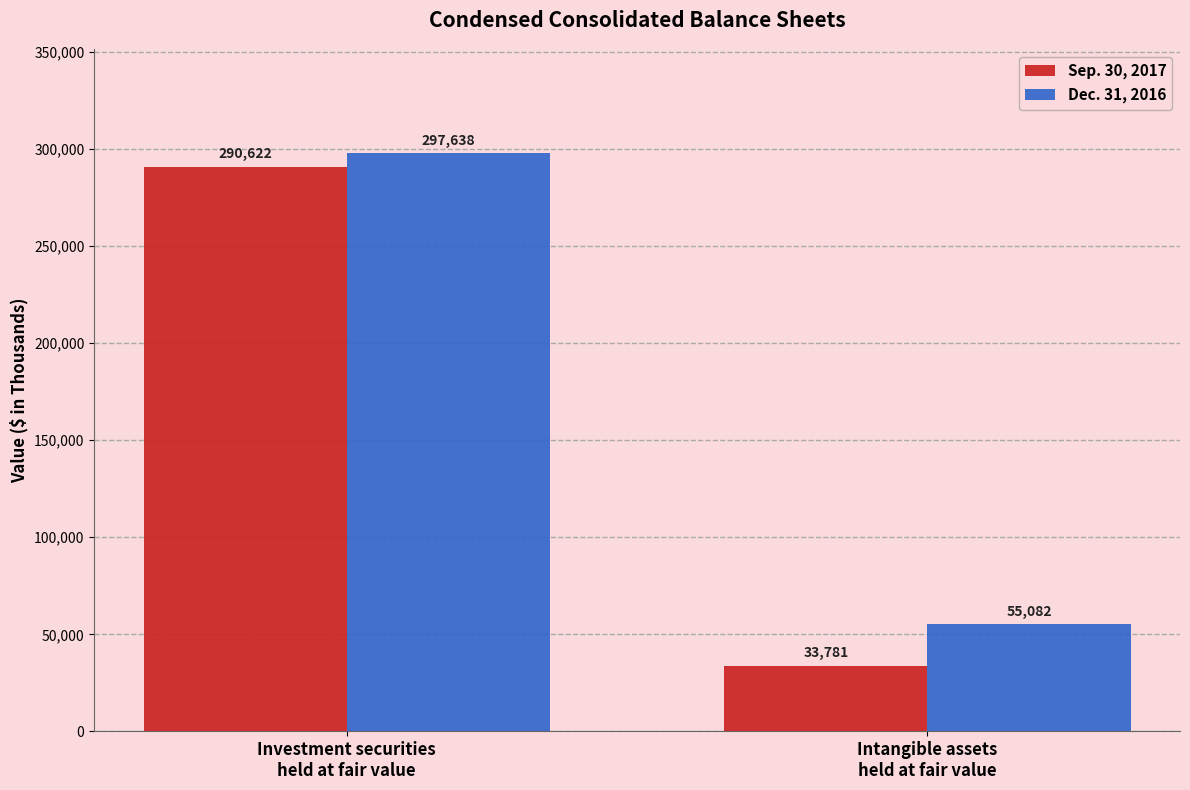

How many data points does each series have?

2